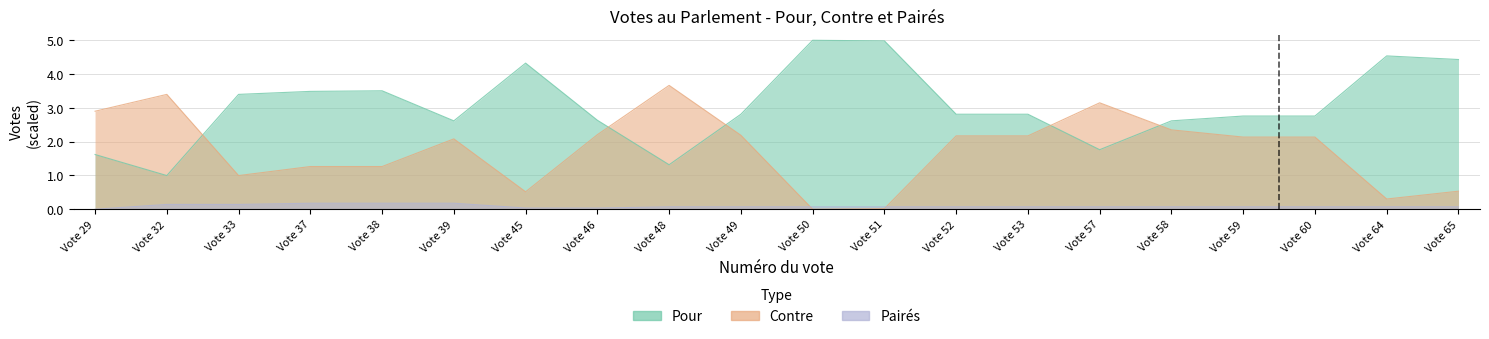

List the labels in order of Paires value, largest first.

Vote 37, Vote 38, Vote 39, Vote 32, Vote 33, Vote 48, Vote 49, Vote 50, Vote 51, Vote 52, Vote 53, Vote 57, Vote 58, Vote 59, Vote 60, Vote 64, Vote 65, Vote 45, Vote 46, Vote 29